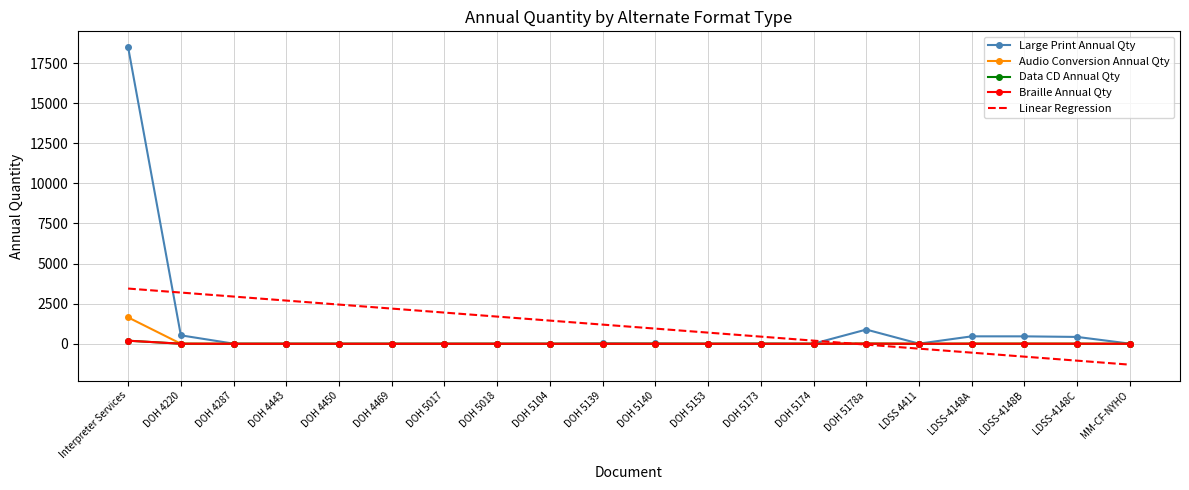

Reading left to right, extract all data points from this chart.

Large Print Annual Qty: 18491.0	528.0	9.0	9.0	9.0	9.0	9.0	9.0	9.0	29.0	20.0	9.0	16.0	9.0	887.0	9.0	465.0	464.0	428.0	9.0
Audio Conversion Annual Qty: 1646.0	5.0	0.0	0.0	0.0	0.0	0.0	0.0	0.0	0.0	0.0	0.0	0.0	0.0	9.0	0.0	5.0	5.0	4.0	0.0
Data CD Annual Qty: 193.0	5.0	0.0	0.0	0.0	0.0	0.0	0.0	0.0	0.0	0.0	0.0	0.0	0.0	9.0	0.0	5.0	5.0	4.0	0.0
Braille Annual Qty: 193.0	5.0	0.0	0.0	0.0	0.0	0.0	0.0	0.0	0.0	0.0	0.0	0.0	0.0	9.0	0.0	5.0	5.0	4.0	0.0
Linear Regression: 3444.0	3194.3	2944.5	2694.8	2445.0	2195.3	1945.5	1695.7	1446.0	1196.2	946.5	696.7	447.0	197.2	-52.6	-302.3	-552.1	-801.8	-1051.6	-1301.3